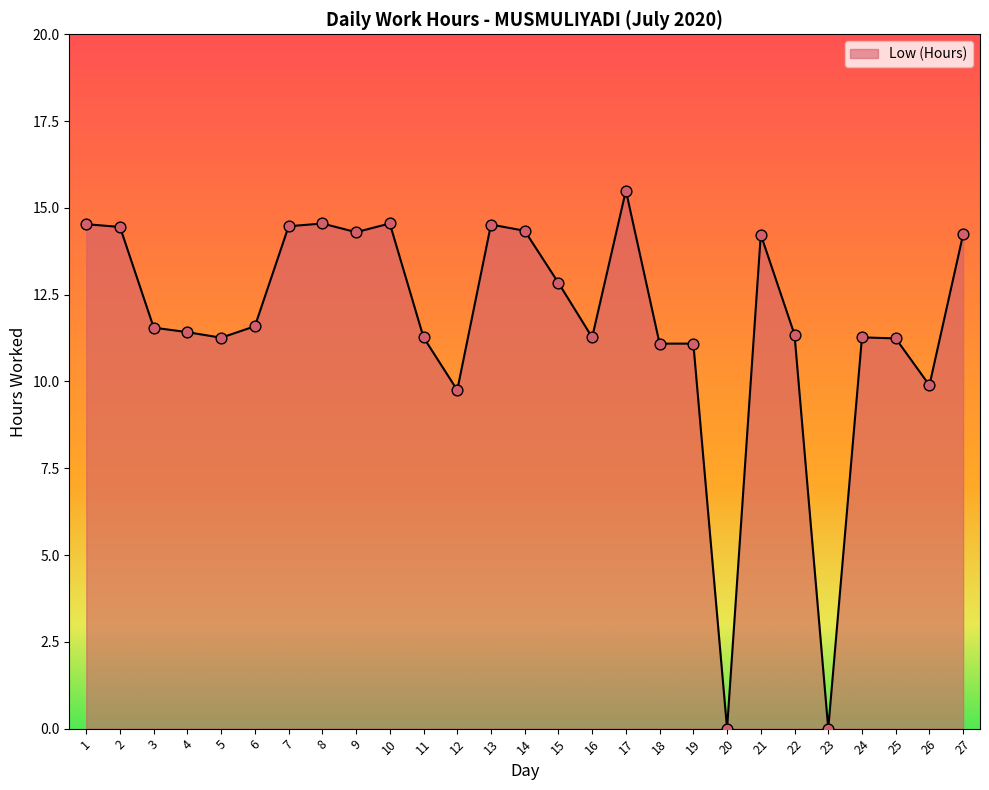

Approximately how many times larger is the value at 15 compared to 12?

1.3